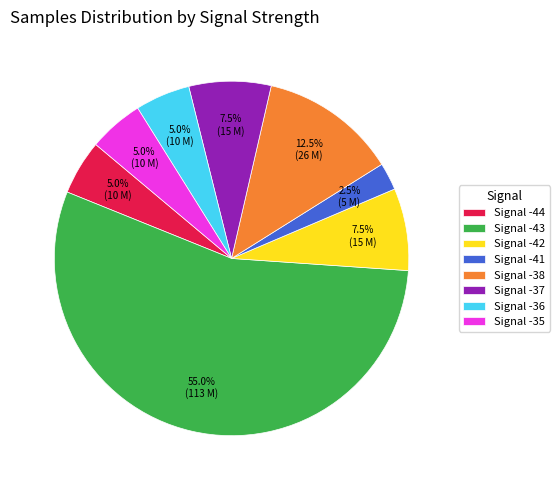

What is the smallest slice in the pie chart?

Signal -41